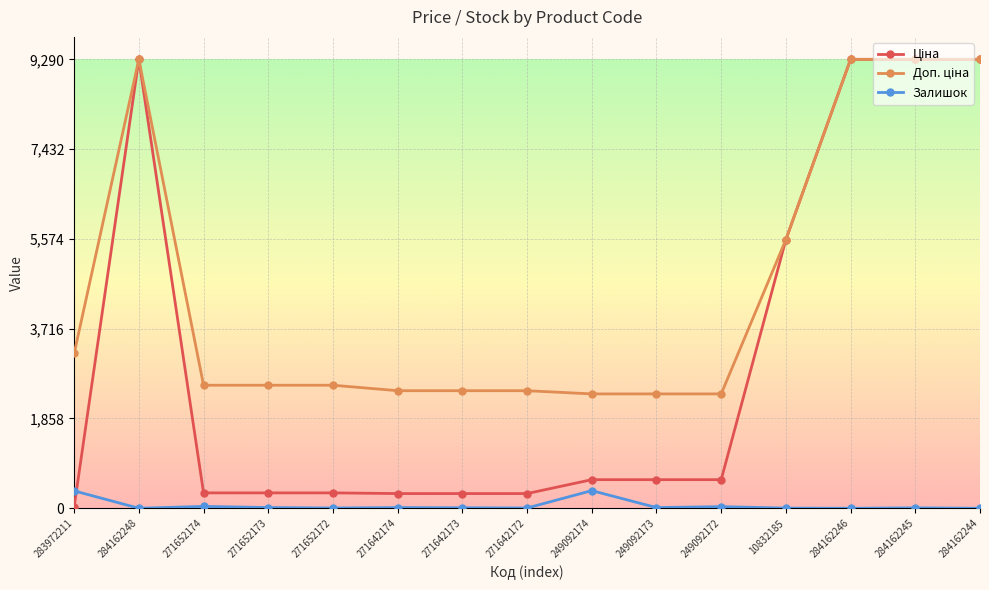

What is the greatest value displayed?

9290.5